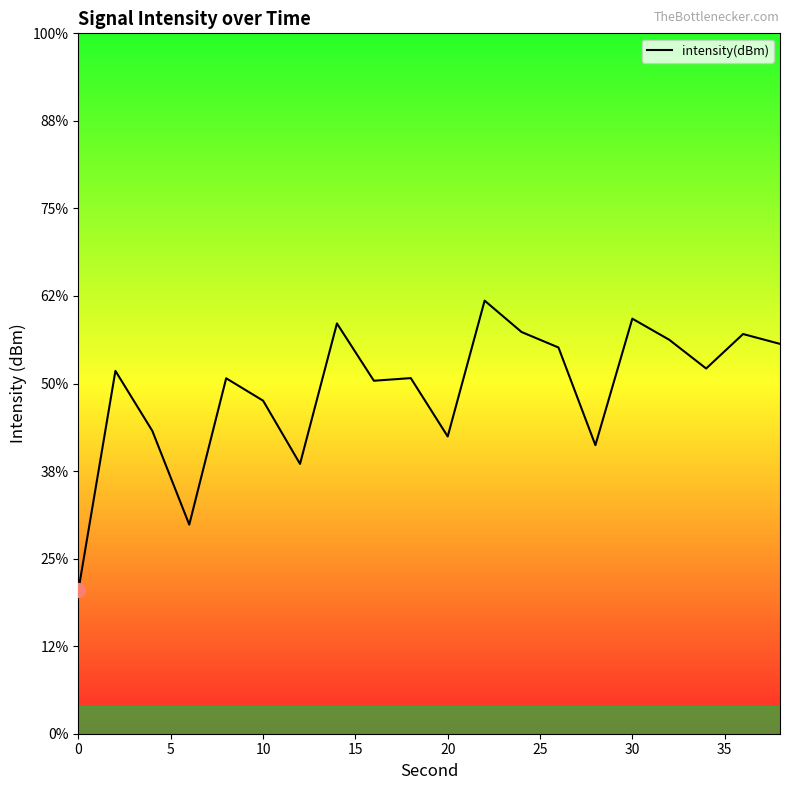

Reading right to left, extract all data points from this chart.

-127.7	-127.2	-129.1	-127.5	-126.3	-133.5	-127.9	-127.1	-125.3	-133.0	-129.7	-129.8	-126.6	-134.6	-131.0	-129.7	-138.1	-132.7	-129.3	-141.8